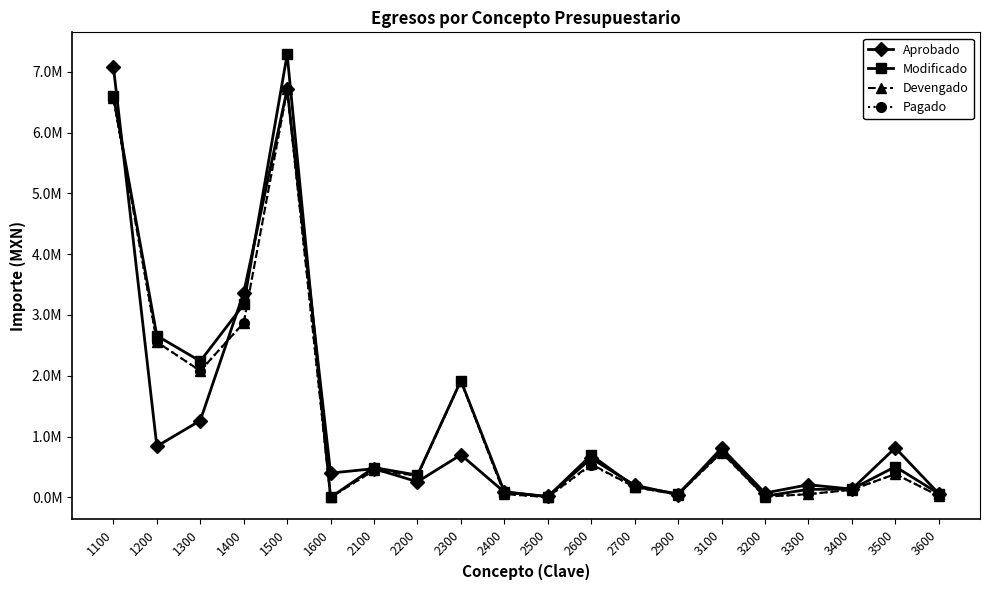

Rank the series by their maximum value, from highest to lowest.

Modificado, Aprobado, Devengado, Pagado